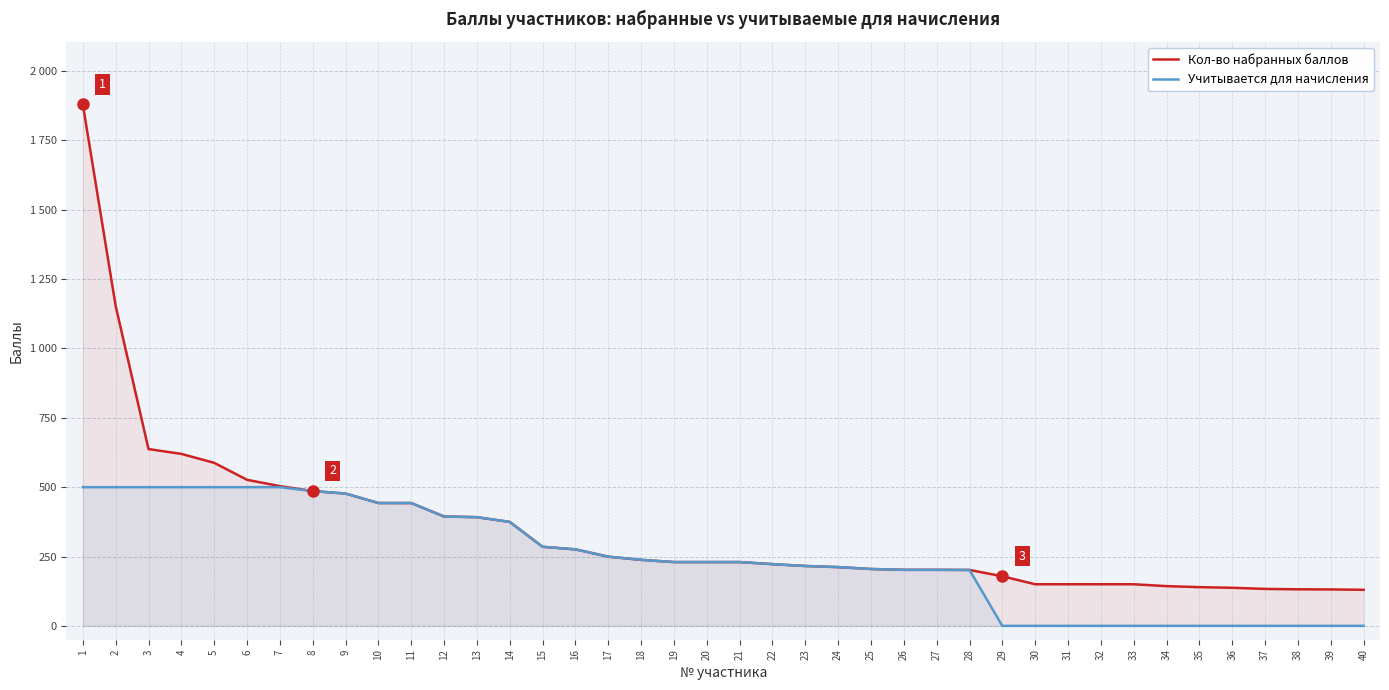

True or false: Кол-во набранных баллов and Учитывается для начисления intersect in this chart.

False